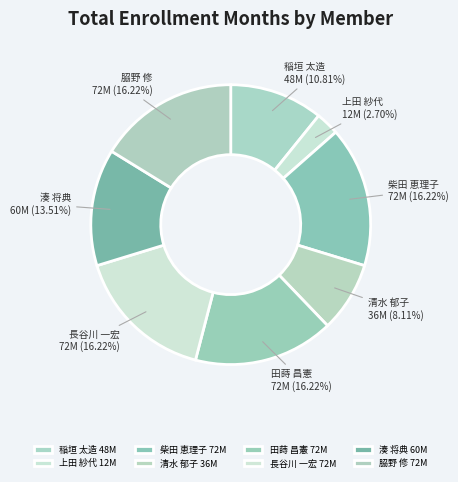

How many segments does this pie chart have?

8